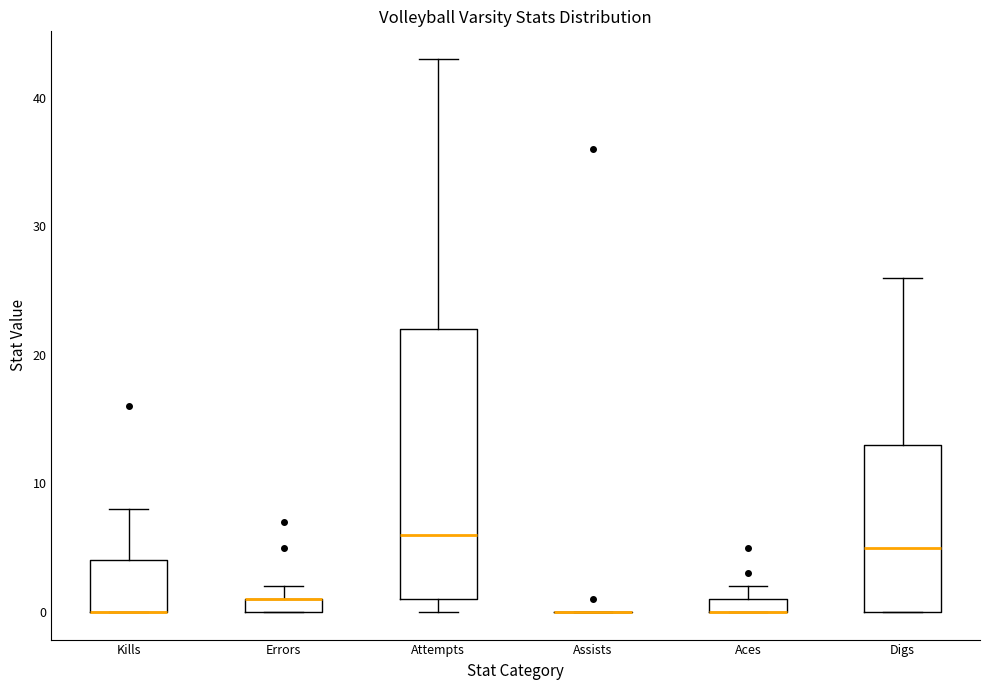

Where does the median line of the box for Attempts sit on the y-axis? The values are not printed on the chart, so give them approximately, as read against the axis.

6